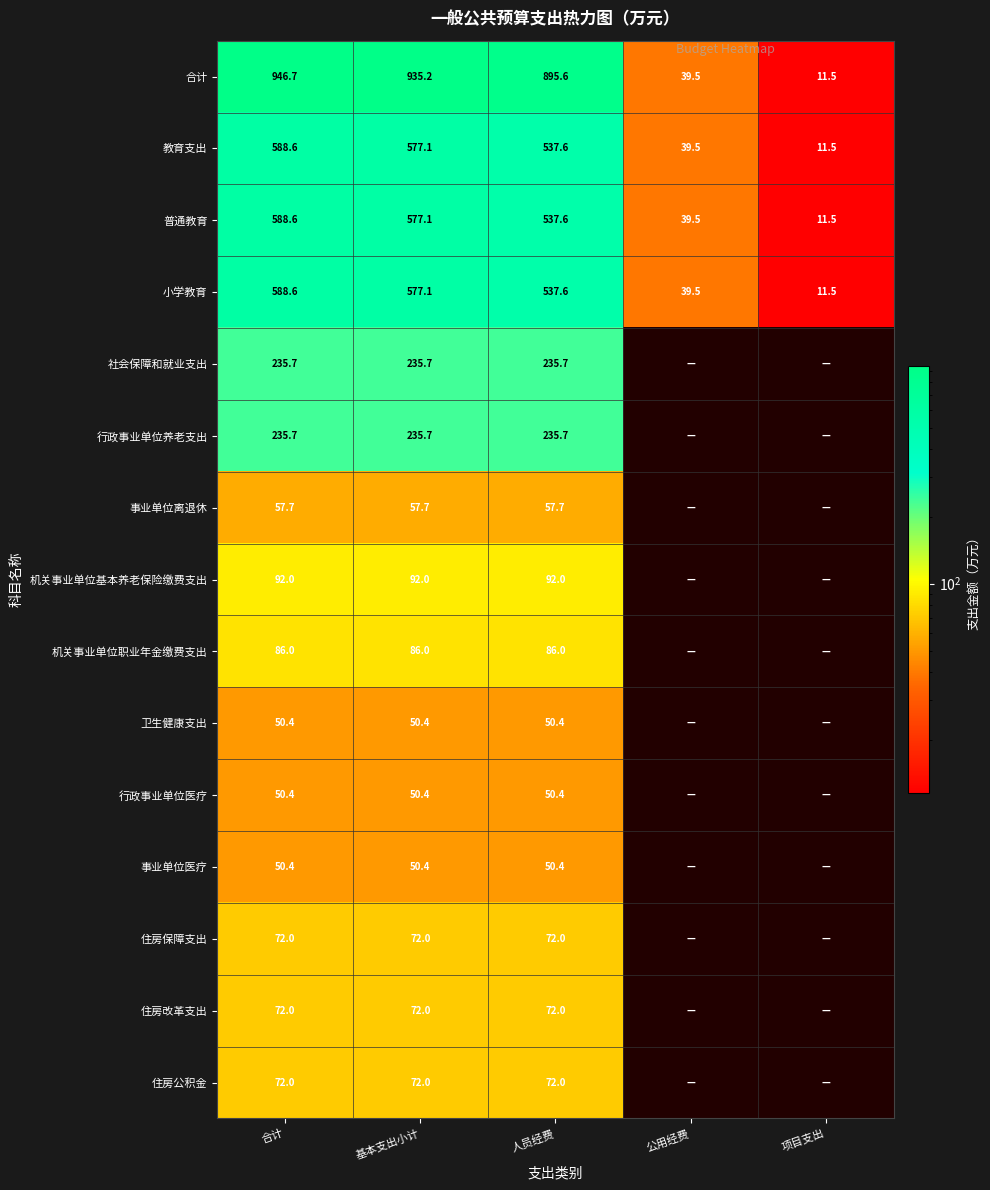

What is the difference between the second highest and minimum values in the 事业单位医疗 series?

50.4